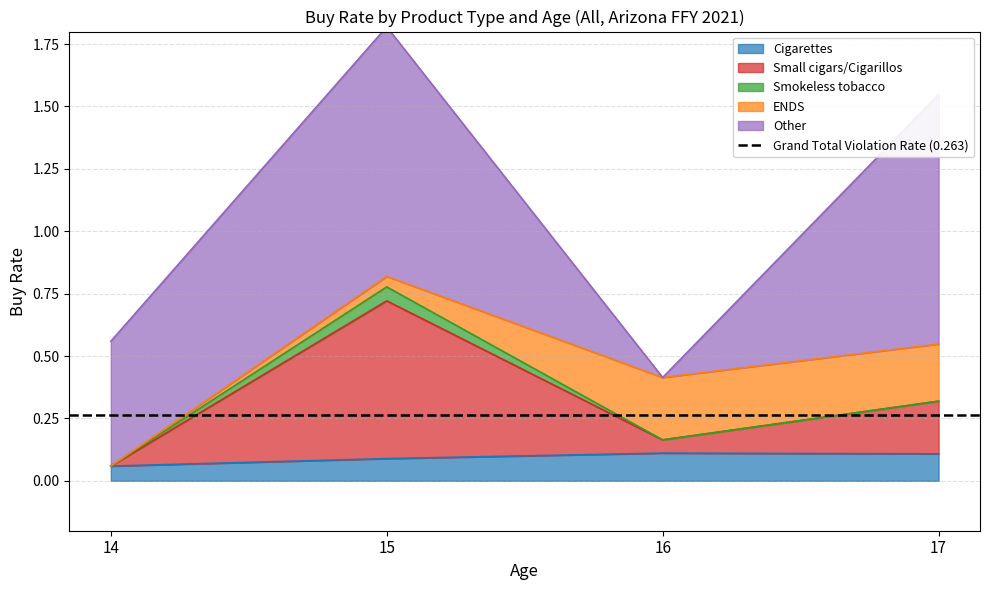

At which label is Small cigars/Cigarillos closest to 0?

14